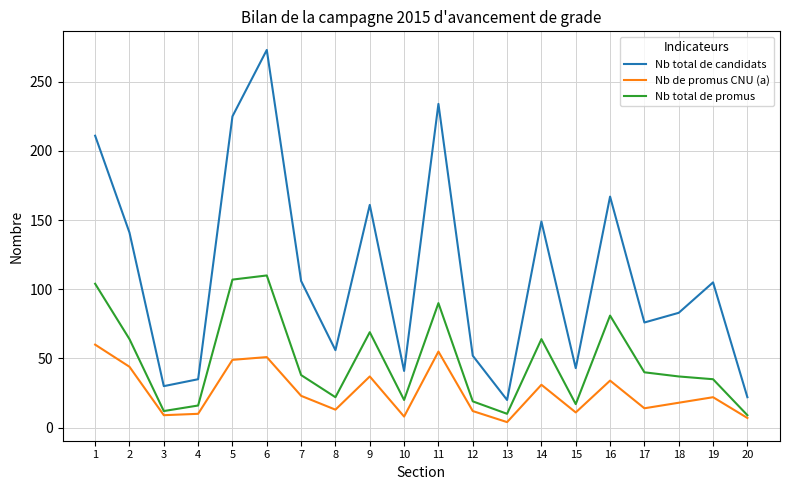

At which label does Nb total de promus first exceed 38?

1